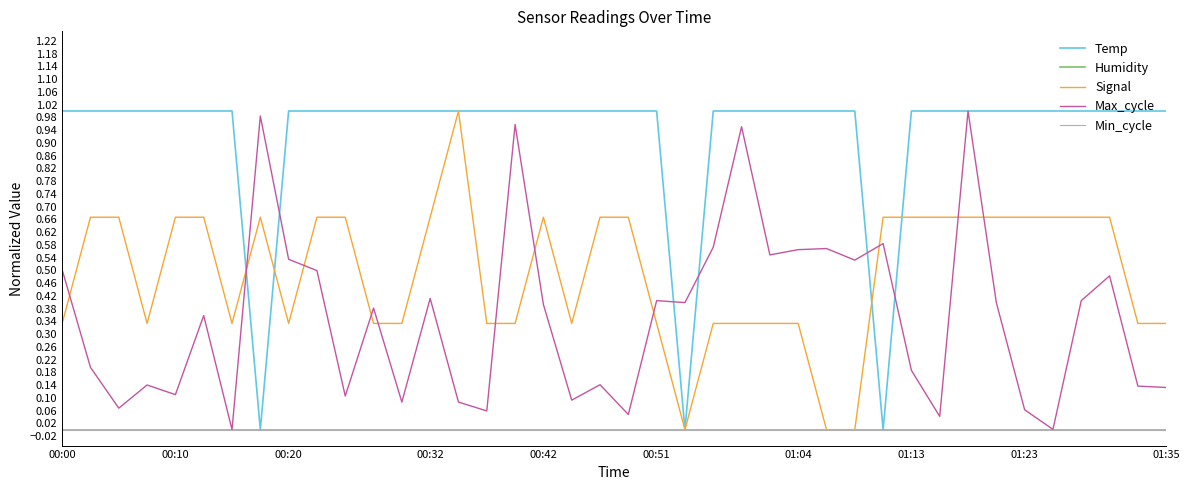

Does the chart display data point markers on the line(s)?

No